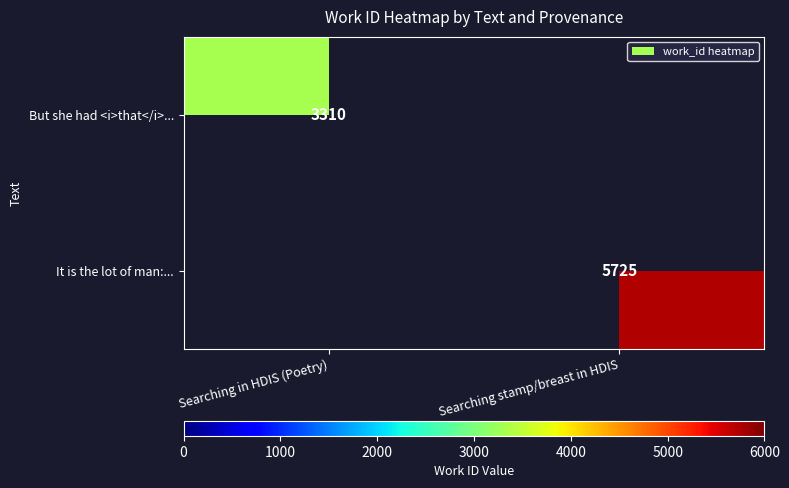

How many categories are shown in the chart?

2